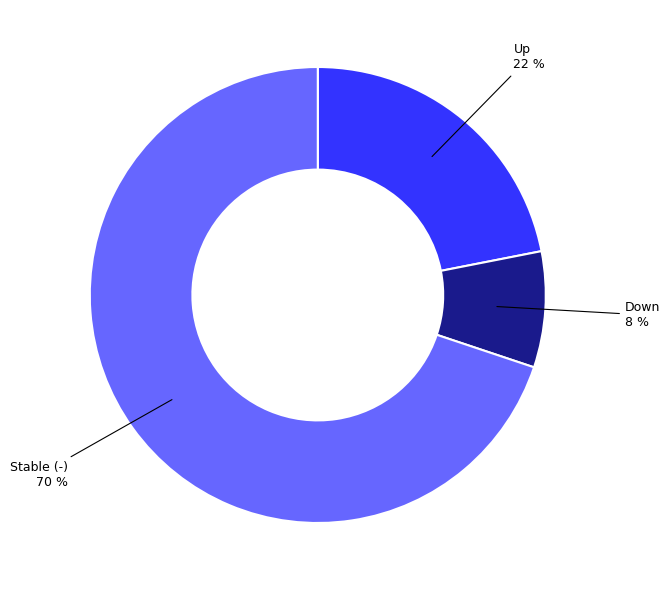

Does any single category account for the majority?

Yes